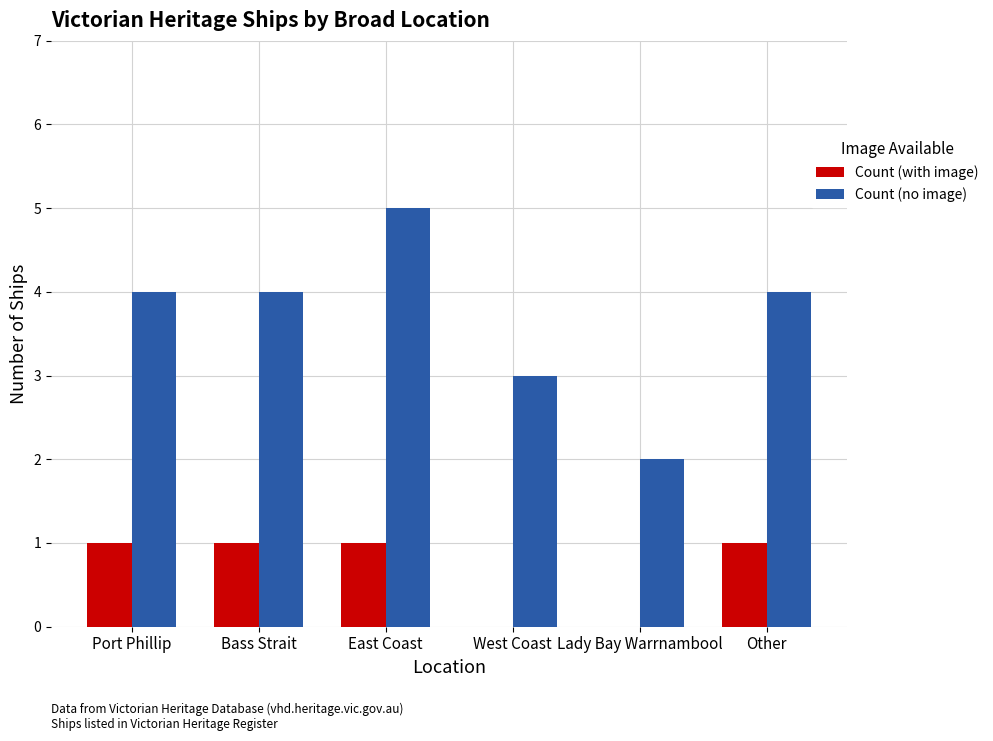

Which series changed the most between East Coast and Lady Bay Warrnambool?

Count (no image)